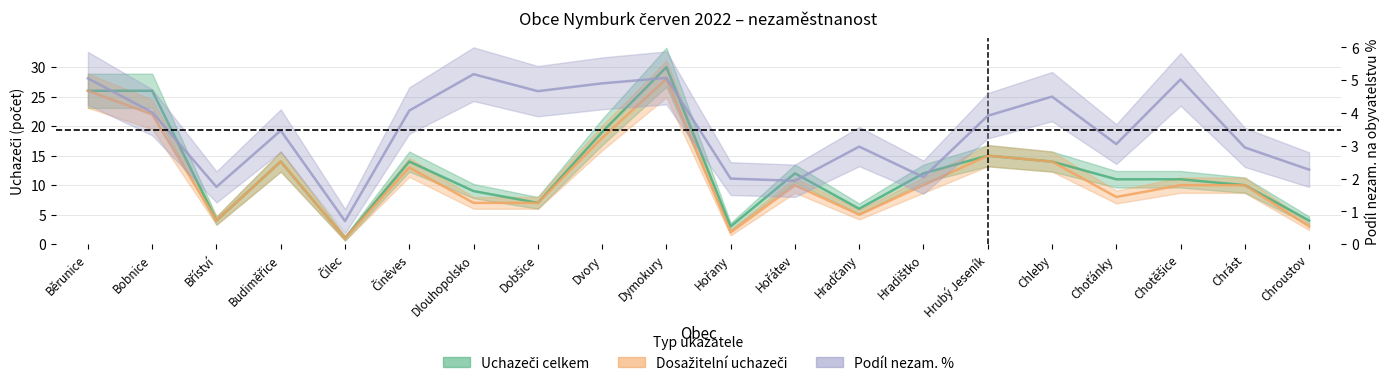

Which category has the highest value in the Uchazeči celkem series?

Dymokury